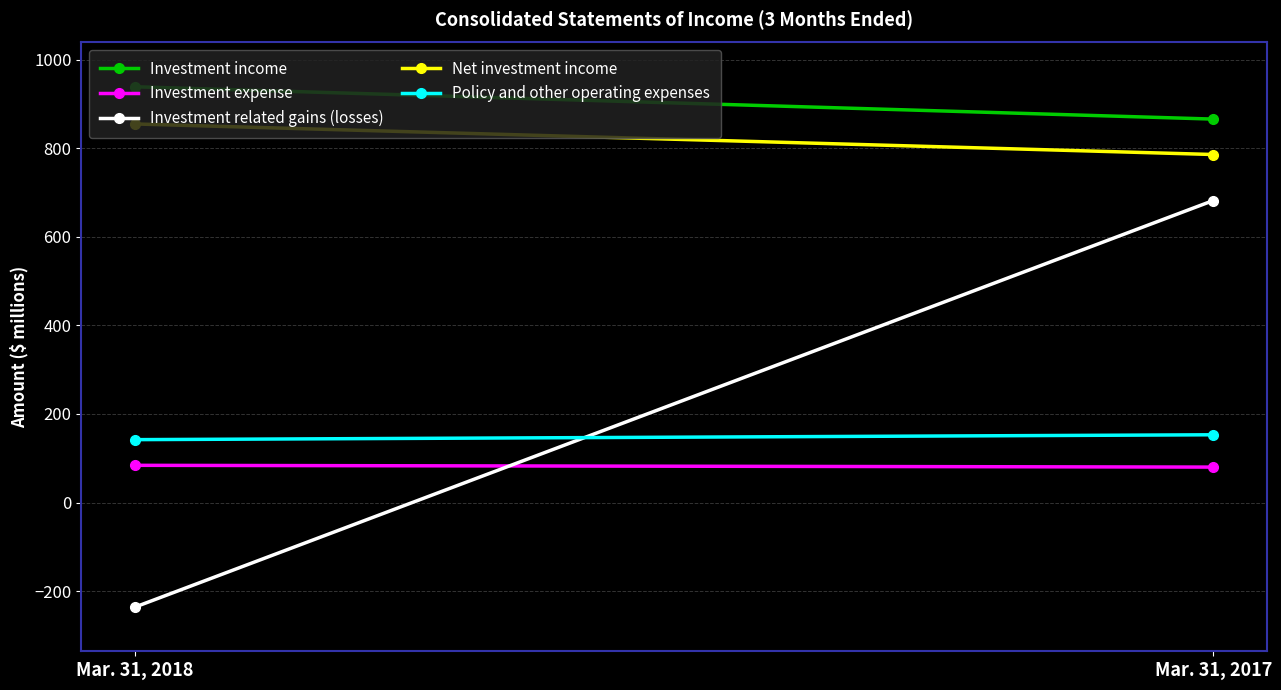

Which series has the widest spread of values?

Investment related gains (losses)